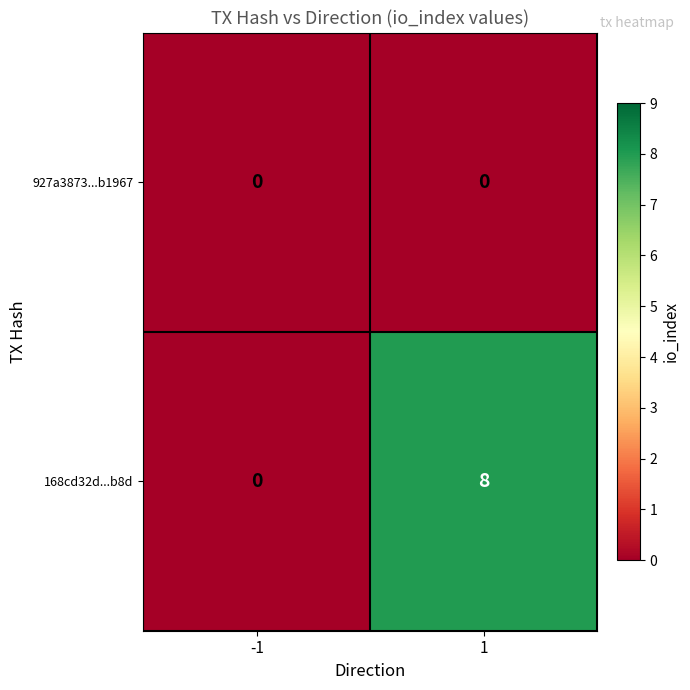

What is the highest value of the 168cd32d...b8d series?

8